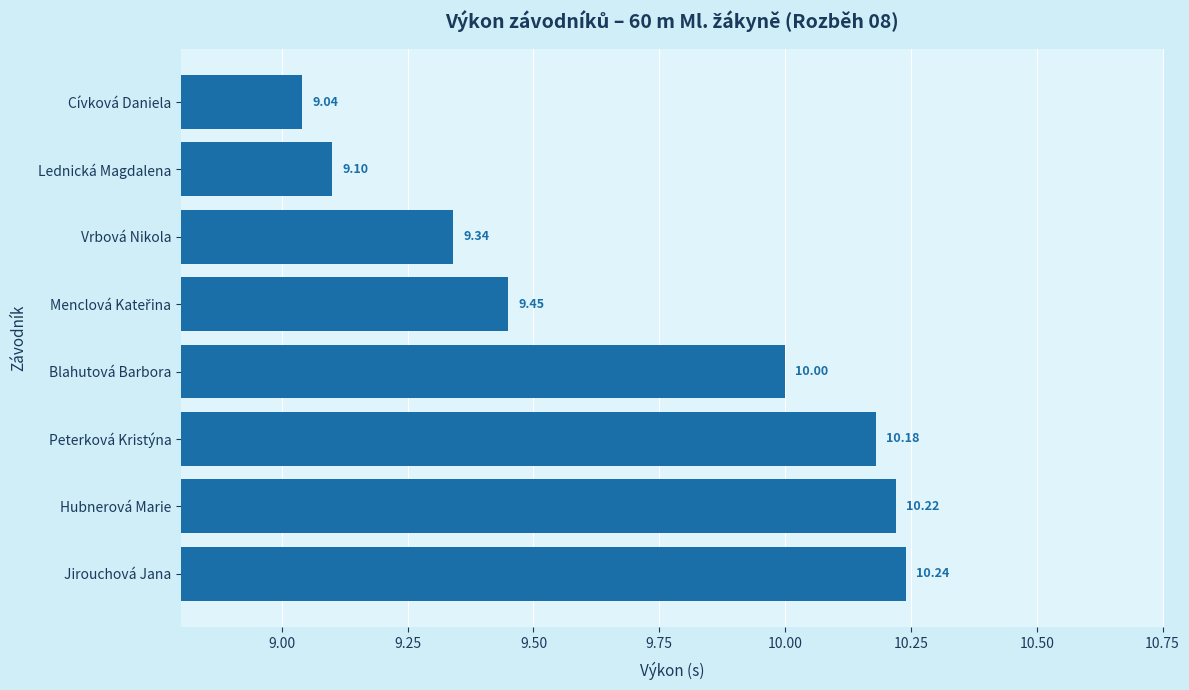

How many bars are there in total?

8